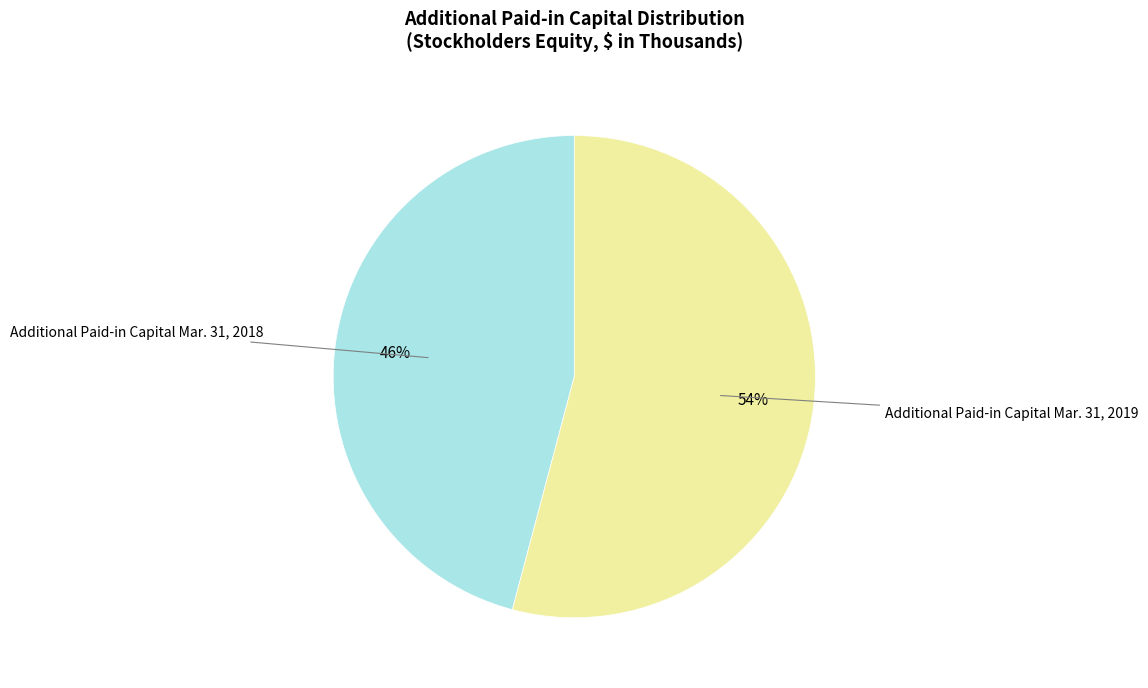

Is there a majority slice in this chart?

Yes